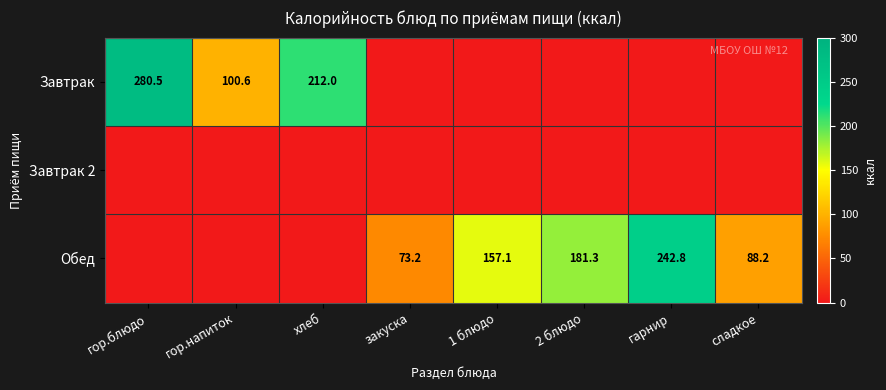

What is the total value across all series at 1 блюдо?

157.1